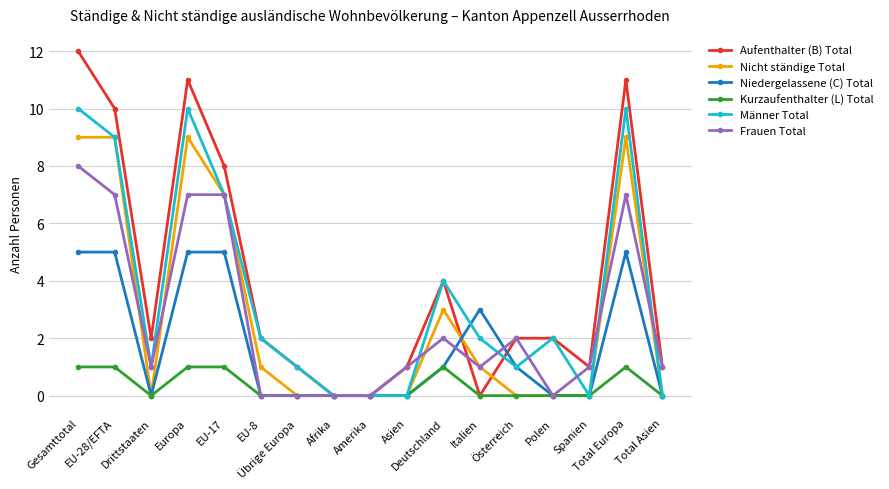

What are all the series names shown in the legend?

Aufenthalter (B) Total, Nicht ständige Total, Niedergelassene (C) Total, Kurzaufenthalter (L) Total, Männer Total, Frauen Total